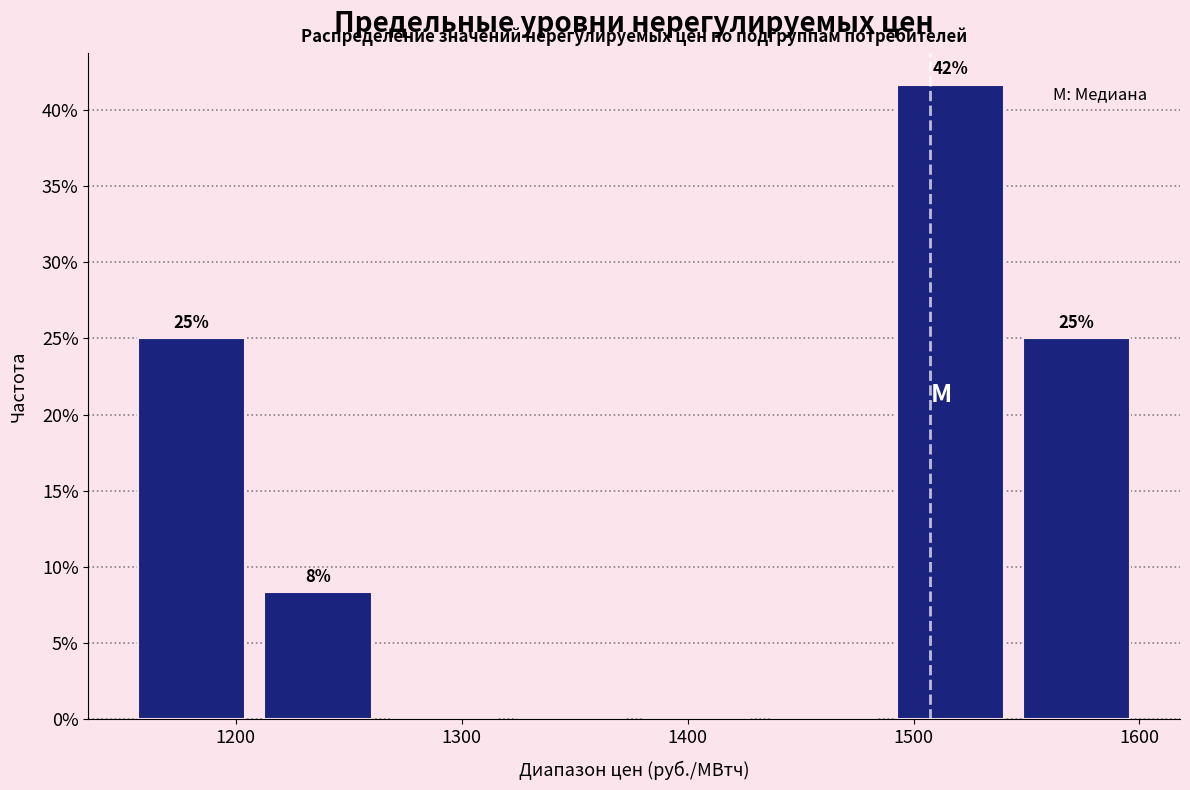

Which range on the x-axis has the tallest bar?

1490 to 1540